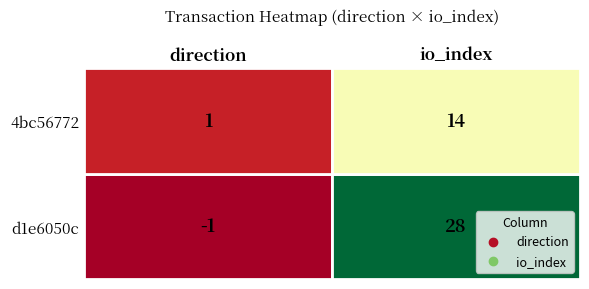

What is the smallest value displayed?

-1